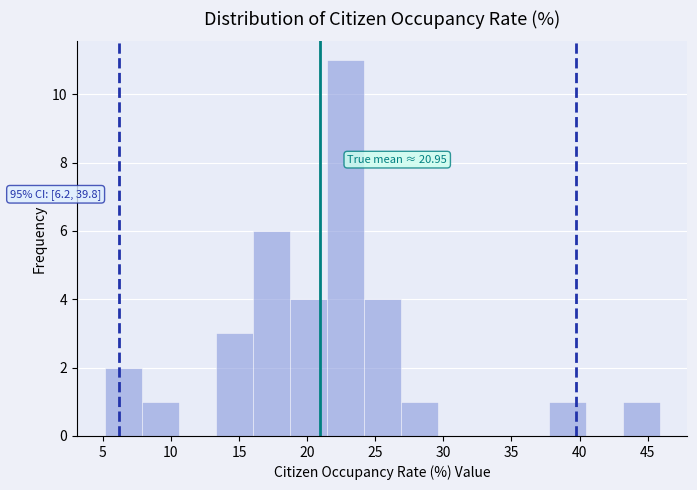

Which range on the x-axis has the tallest bar?

21.5 to 24.0